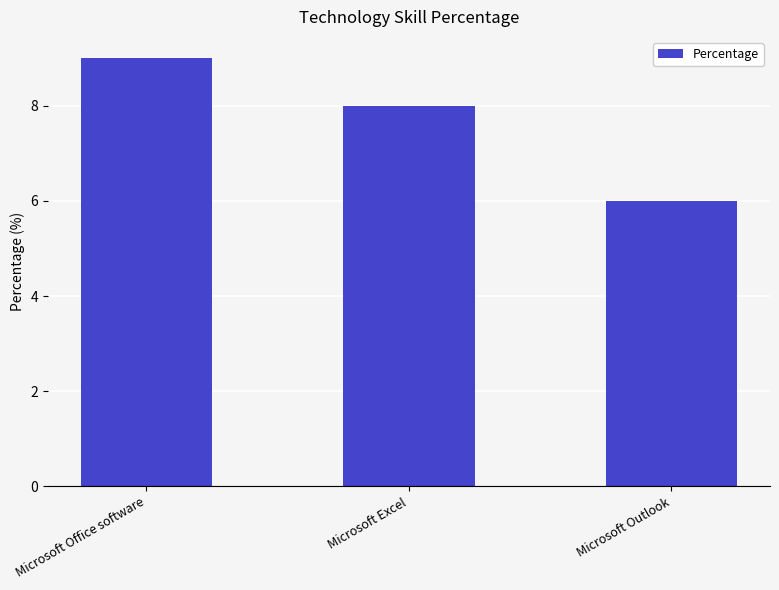

What is the minimum value shown in the chart?

6